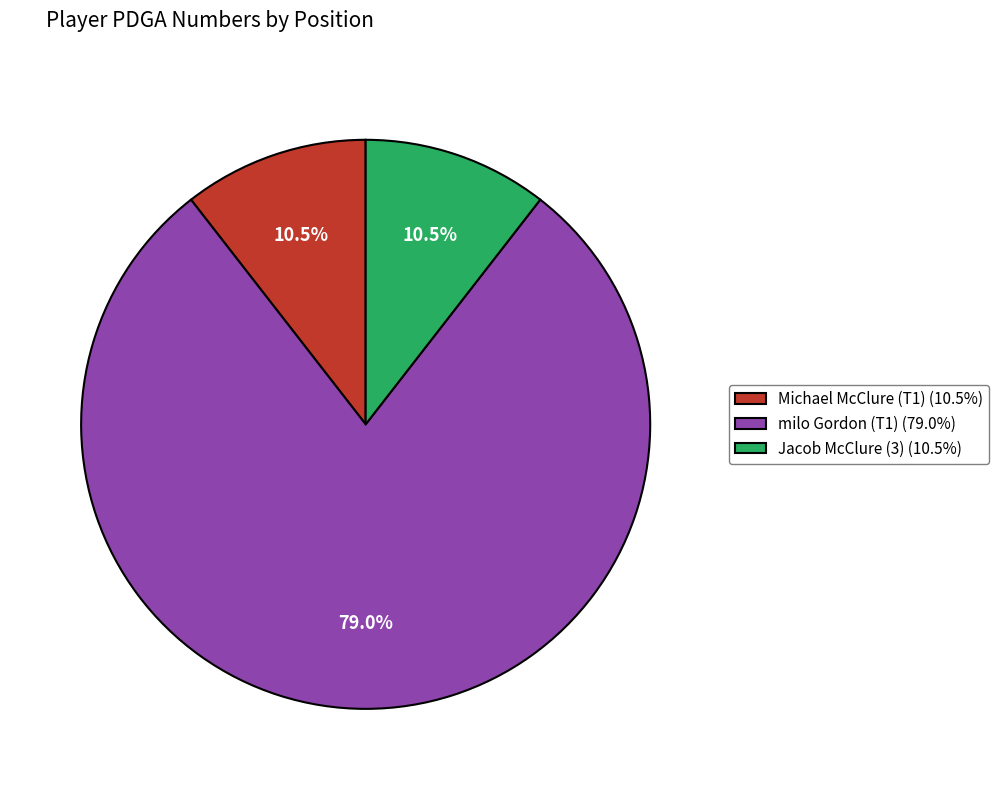

Does milo Gordon (T1) (79.0%) represent more than half of the total?

Yes